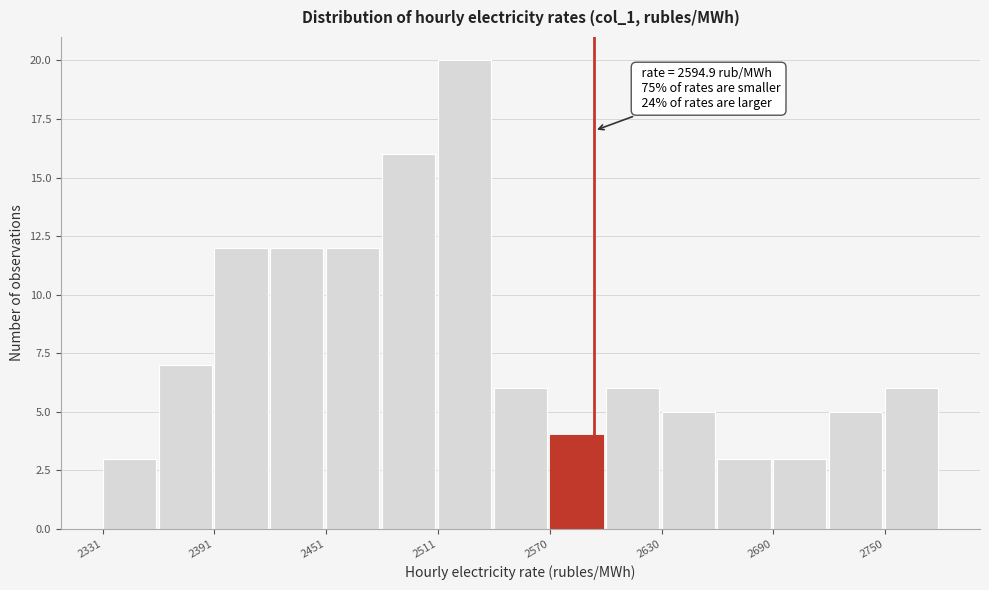

Read against the x-axis, roughly where is the centre of the tallest bar?

2530